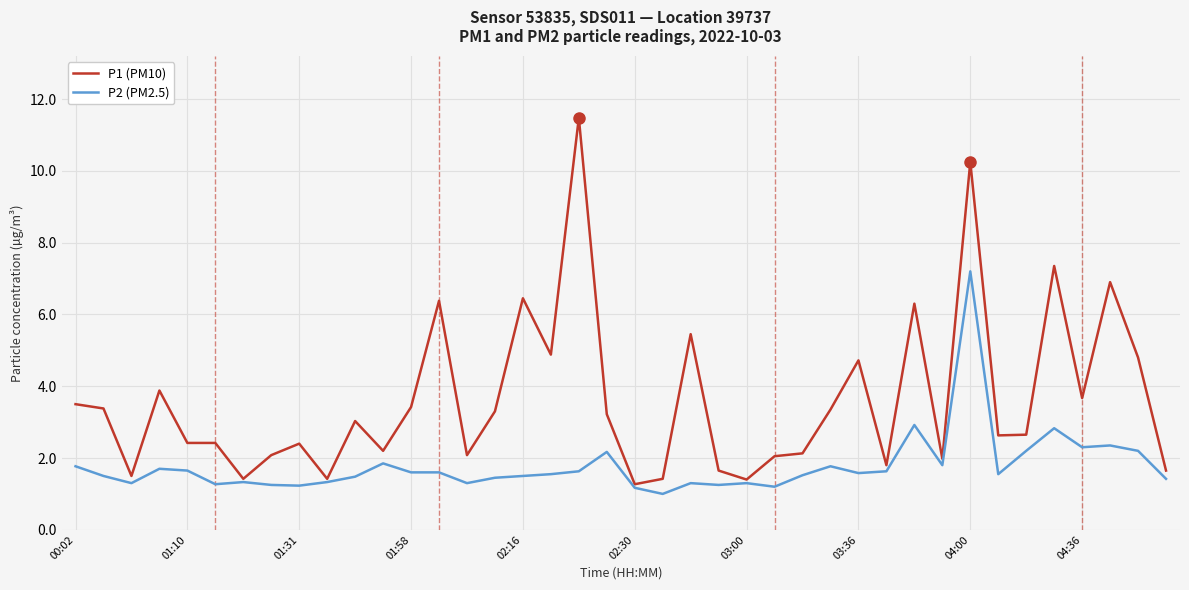

Which series has the largest total across all categories?

P1 (PM10)